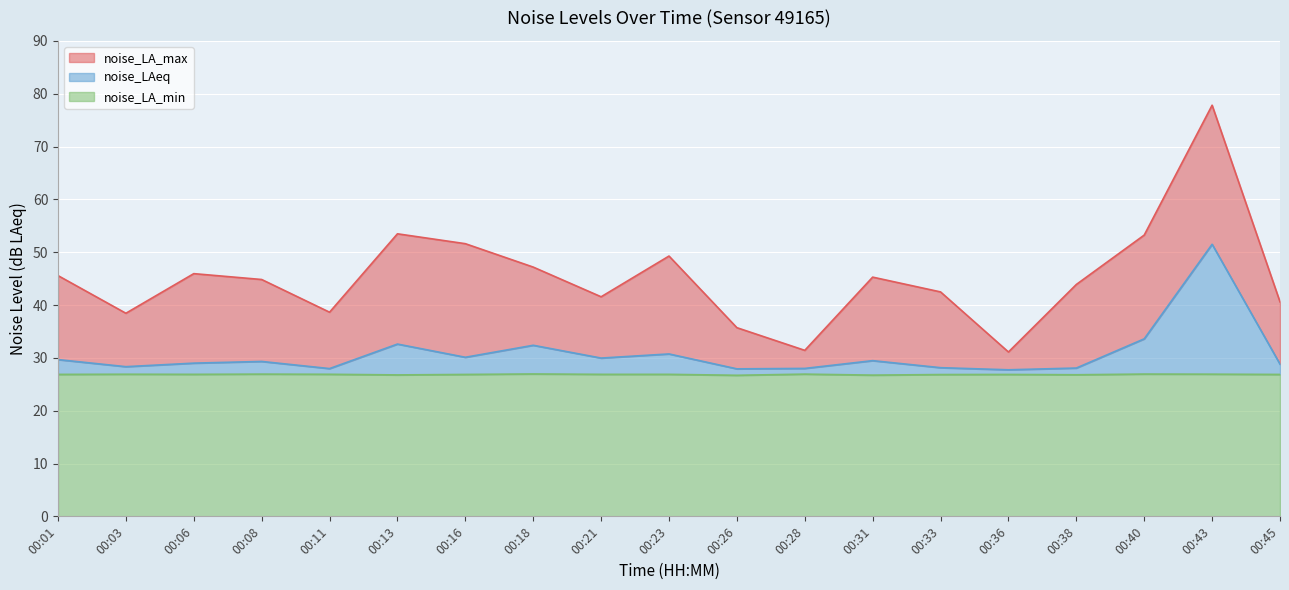

List the series in order of their overall mean, lowest first.

noise_LA_min, noise_LAeq, noise_LA_max